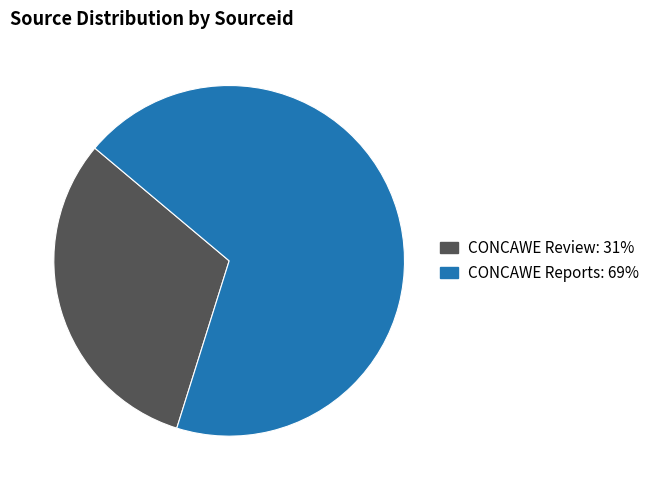

Count the number of slices in the pie.

2